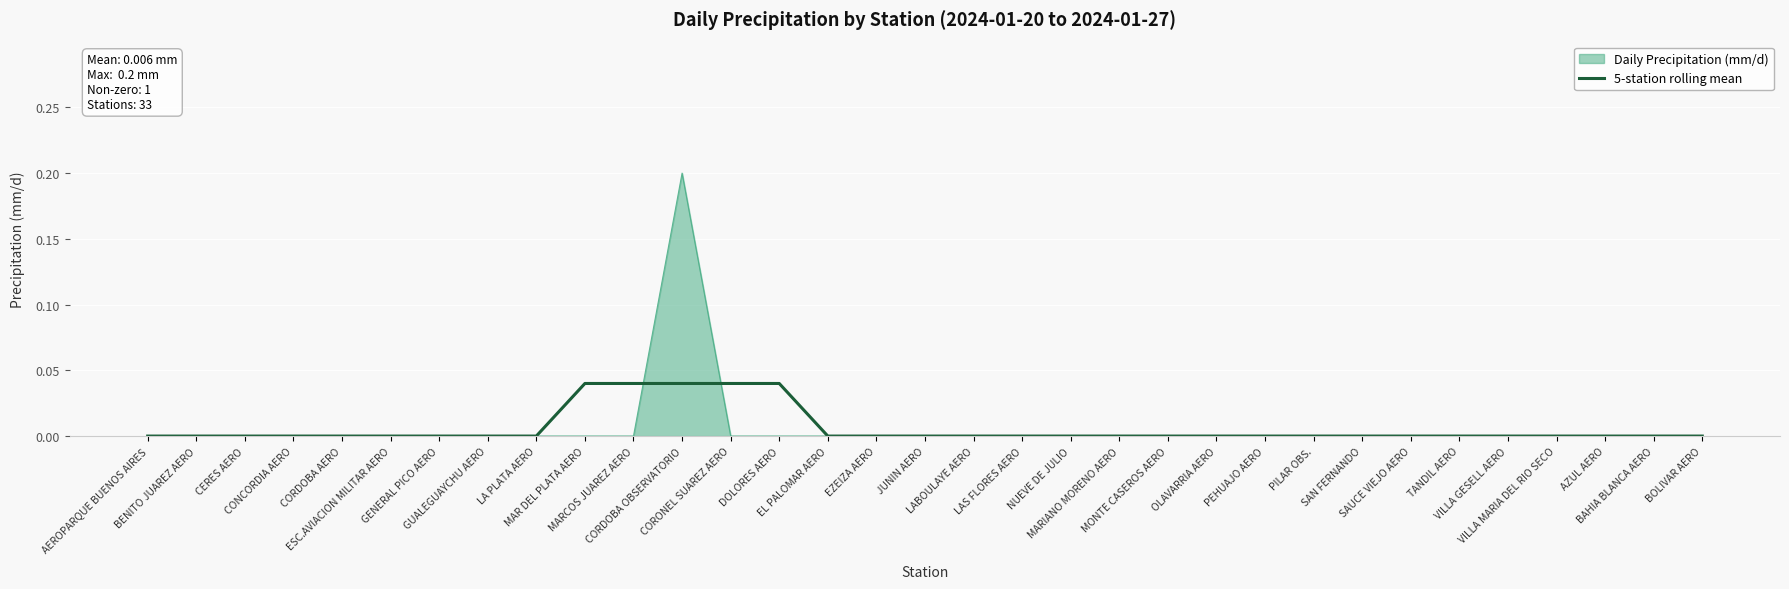

List the series in order of their peak value, highest first.

Daily Precipitation (mm/d), 5-station rolling mean